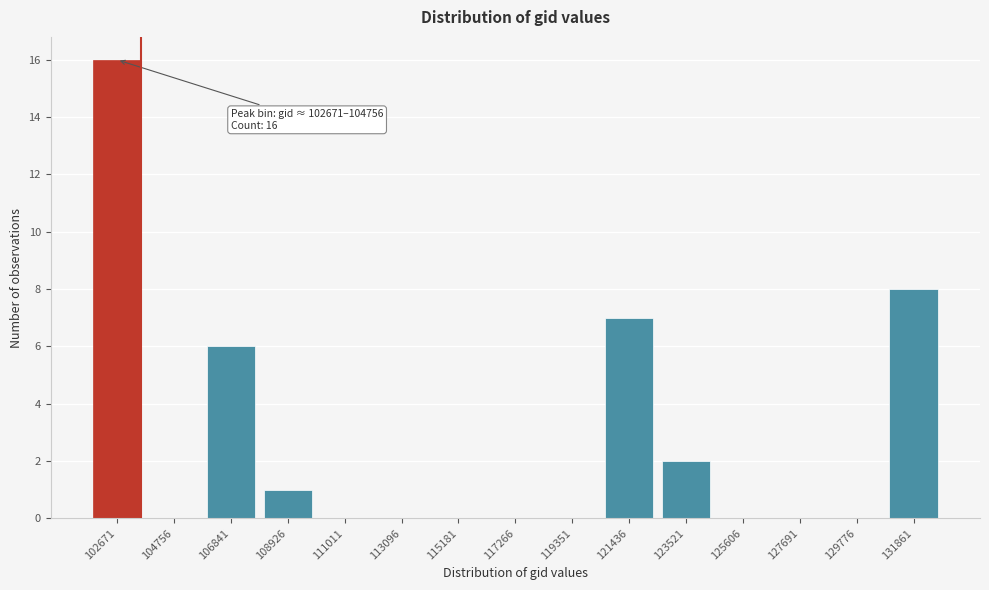

Reading right to left, what are all the values shown in this chart?

131861=8	129776=0	127691=0	125606=0	123521=2	121436=7	119351=0	117266=0	115181=0	113096=0	111011=0	108926=1	106841=6	104756=0	102671=16